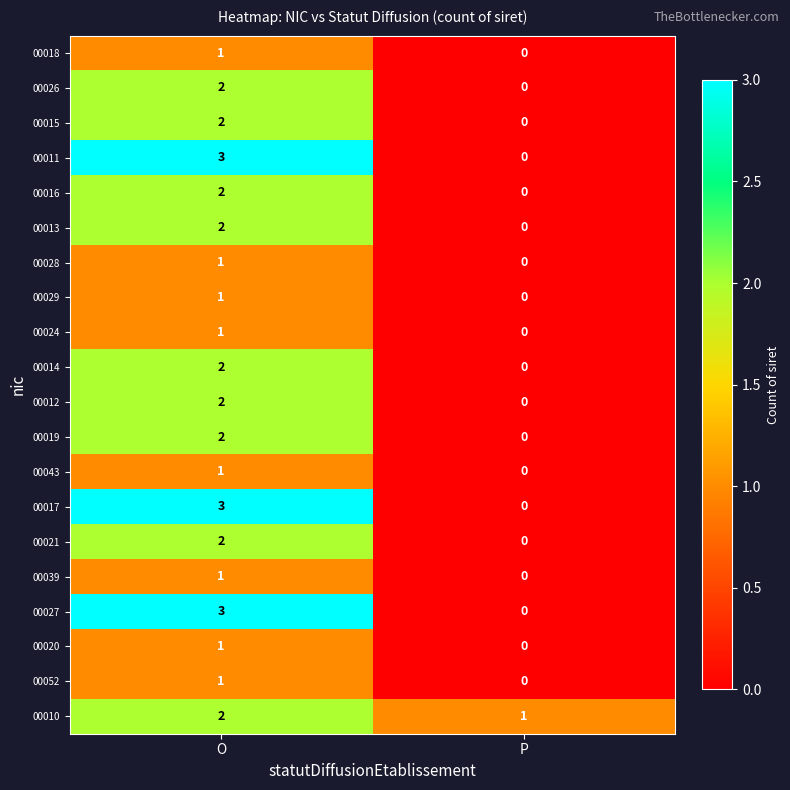

Where is 00027 nearest to the value 1?

P